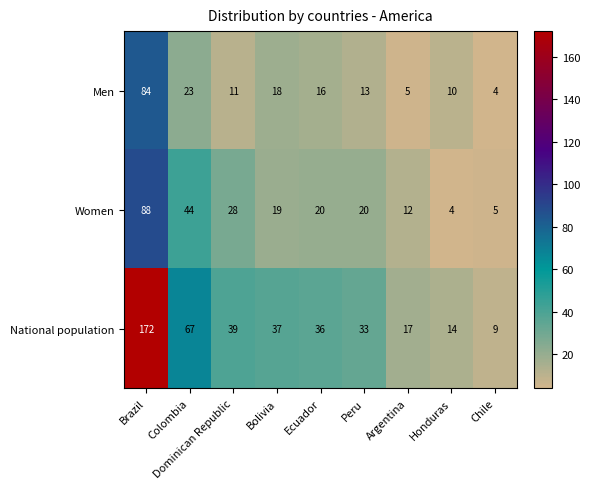

How many distinct data groups are displayed?

3